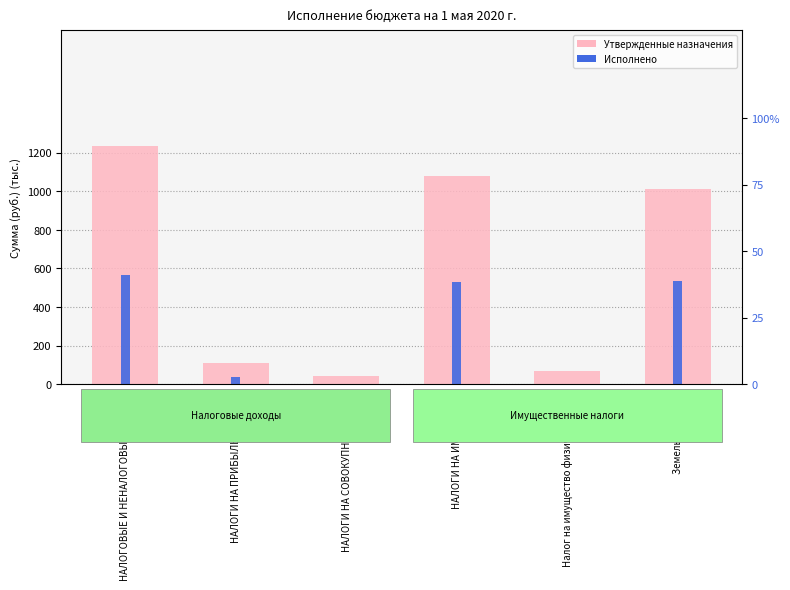

Rank the series by their maximum value, from highest to lowest.

Утвержденные бюджетные назначения, Исполнено